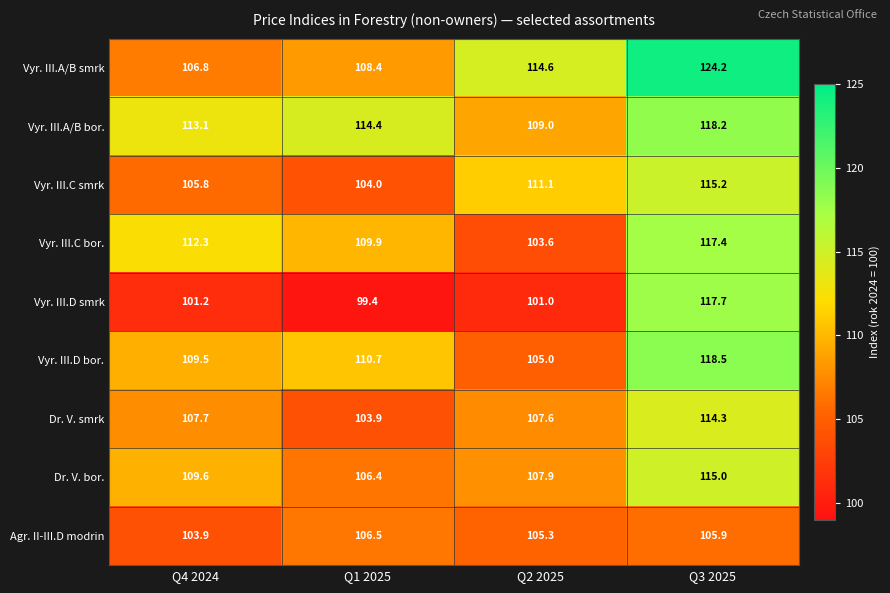

Between Q1 2025 and Q3 2025, which series saw the biggest shift?

Vyr. III.D smrk